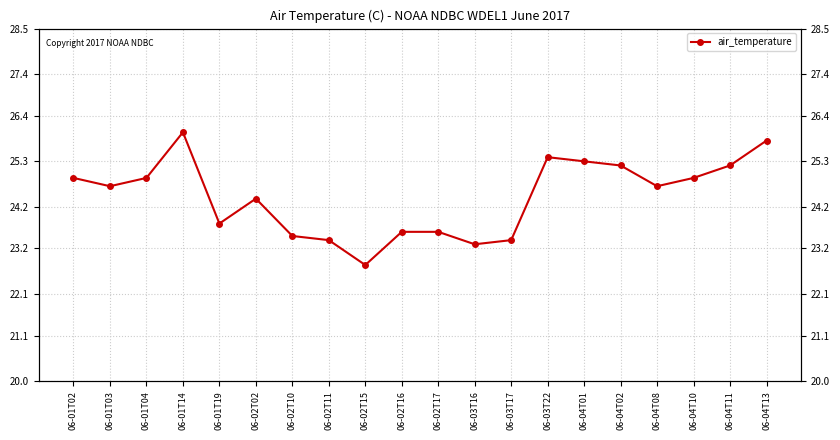

What is the ratio of the value at 06-01T03 to the value at 06-04T02?

1.0